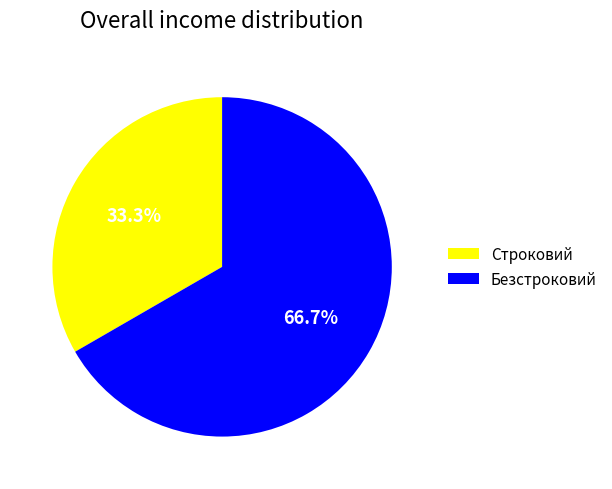

True or false: Безстроковий accounts for 67% of the total.

True